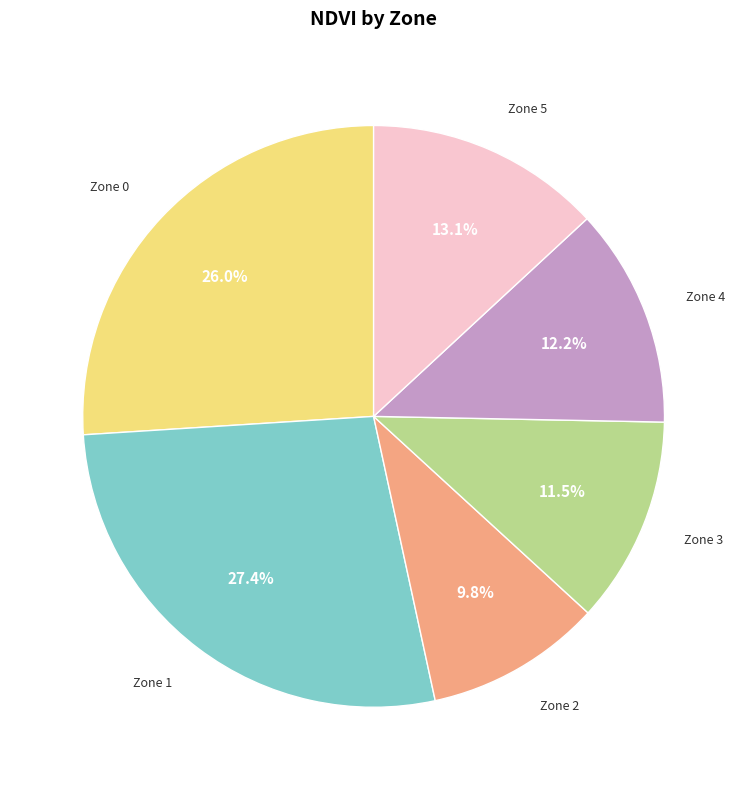

To the nearest percent, what portion does Zone 2 represent?

10%